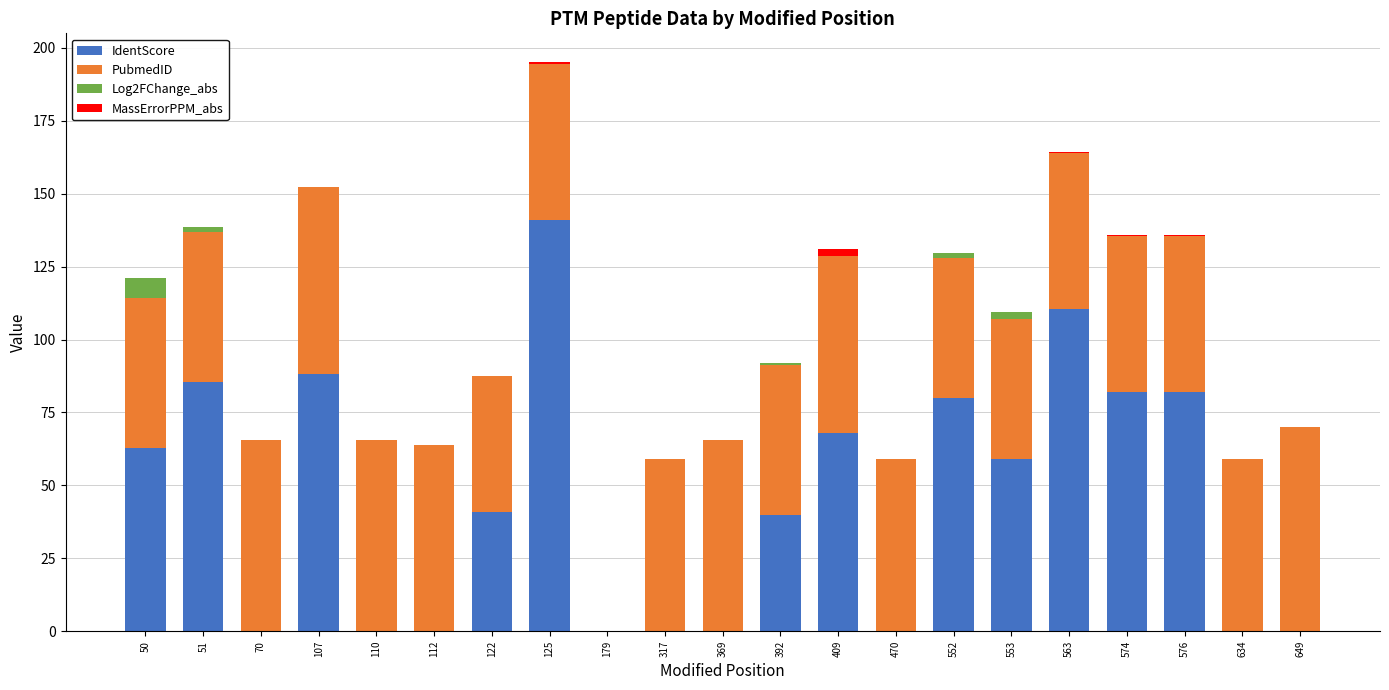

At which category is the sum across all series the highest?

125